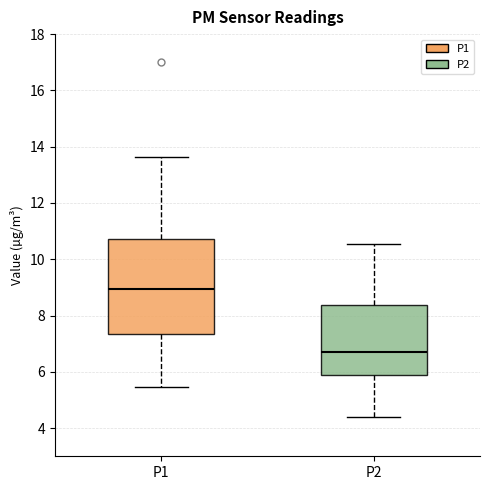

Reading left to right, transcribe this box plot: for each box, give where its median line is, the range the box spans, and where its two whiskers end, as read against the y-axis. The values are not printed on the chart, so give them approximately, as read against the axis.

P1: median 9.0, box 7.4 to 10.8, whiskers 5.4 to 13.6
P2: median 6.8, box 5.8 to 8.4, whiskers 4.4 to 10.6